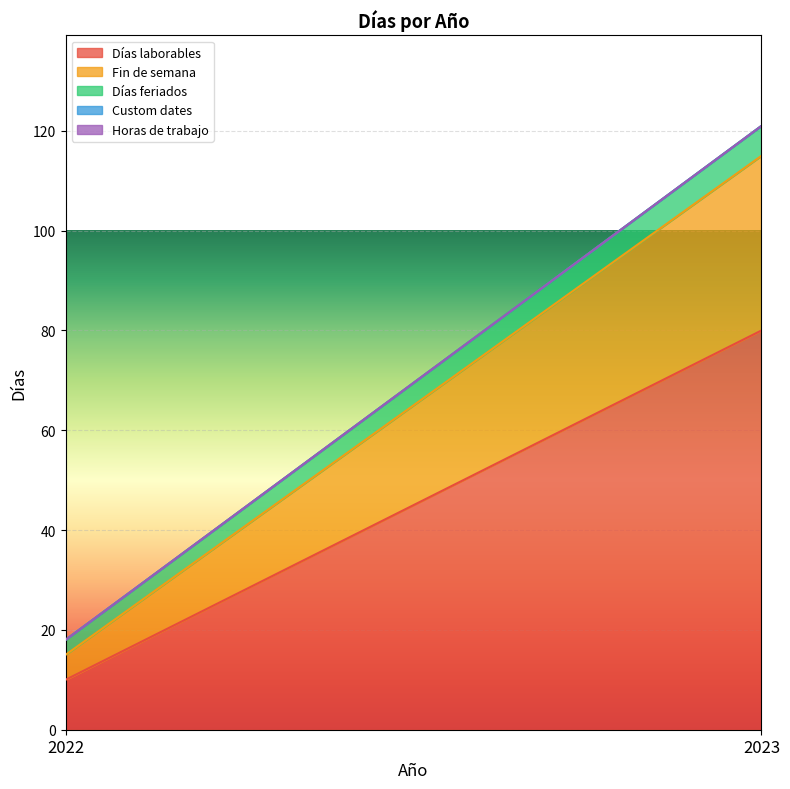

What is the value of the Días laborables point at the 1st from the left?

10